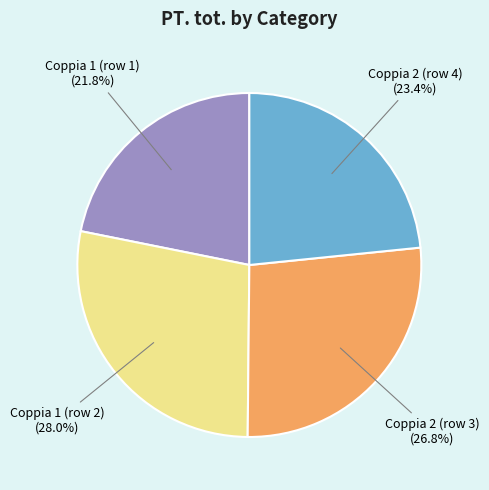

Rank the categories by value from highest to lowest.

Coppia 1 (row 2), Coppia 2 (row 3), Coppia 2 (row 4), Coppia 1 (row 1)